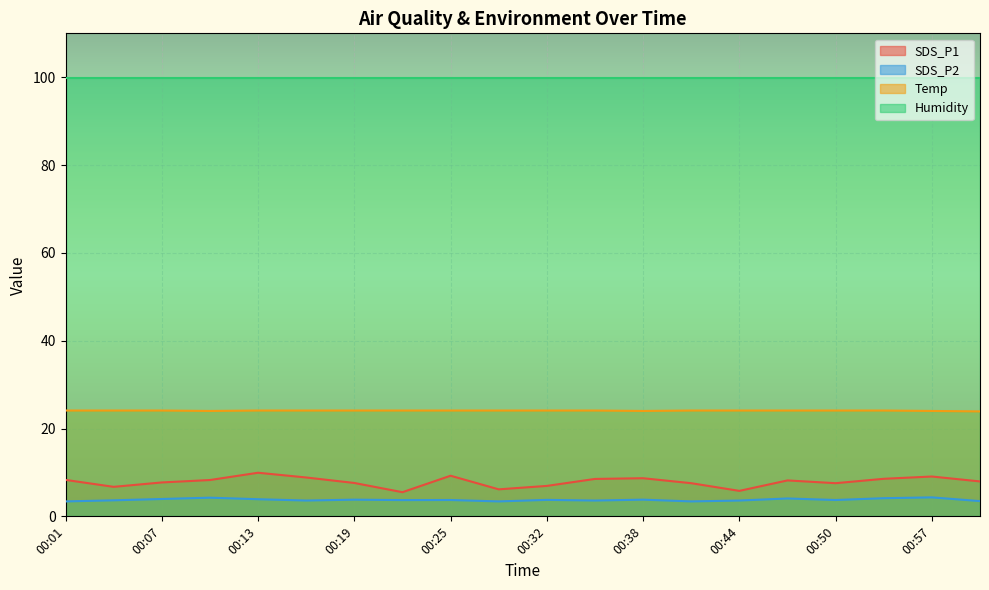

What is the label of the 7th point from the left?

00:19